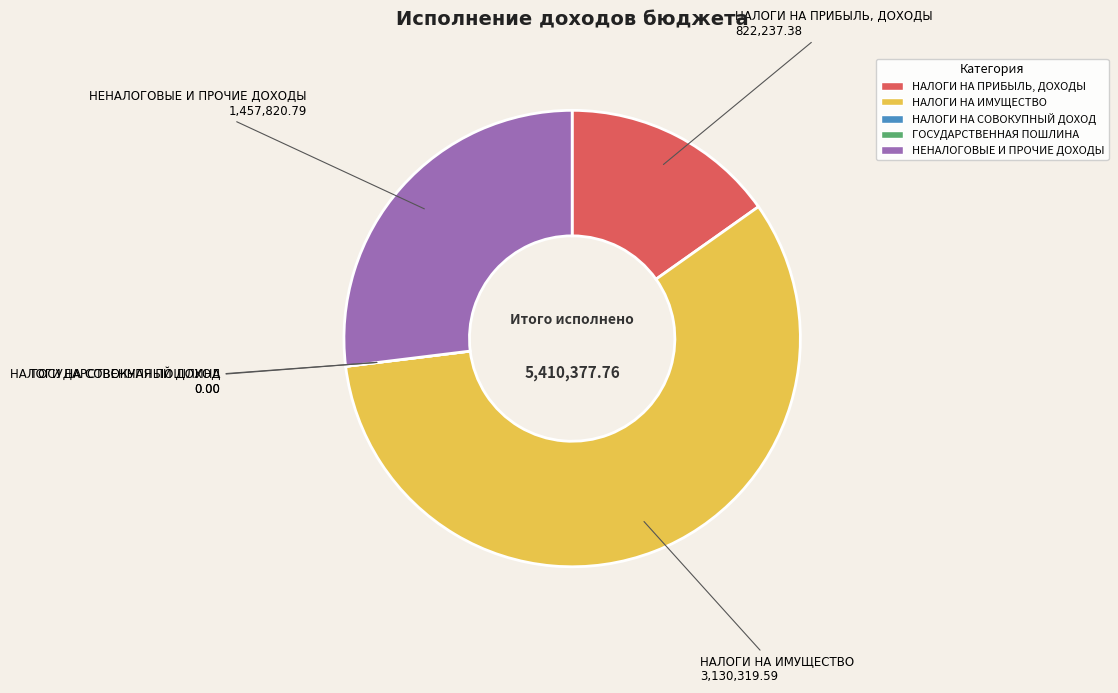

What is the largest slice in the pie chart?

НАЛОГИ НА ИМУЩЕСТВО